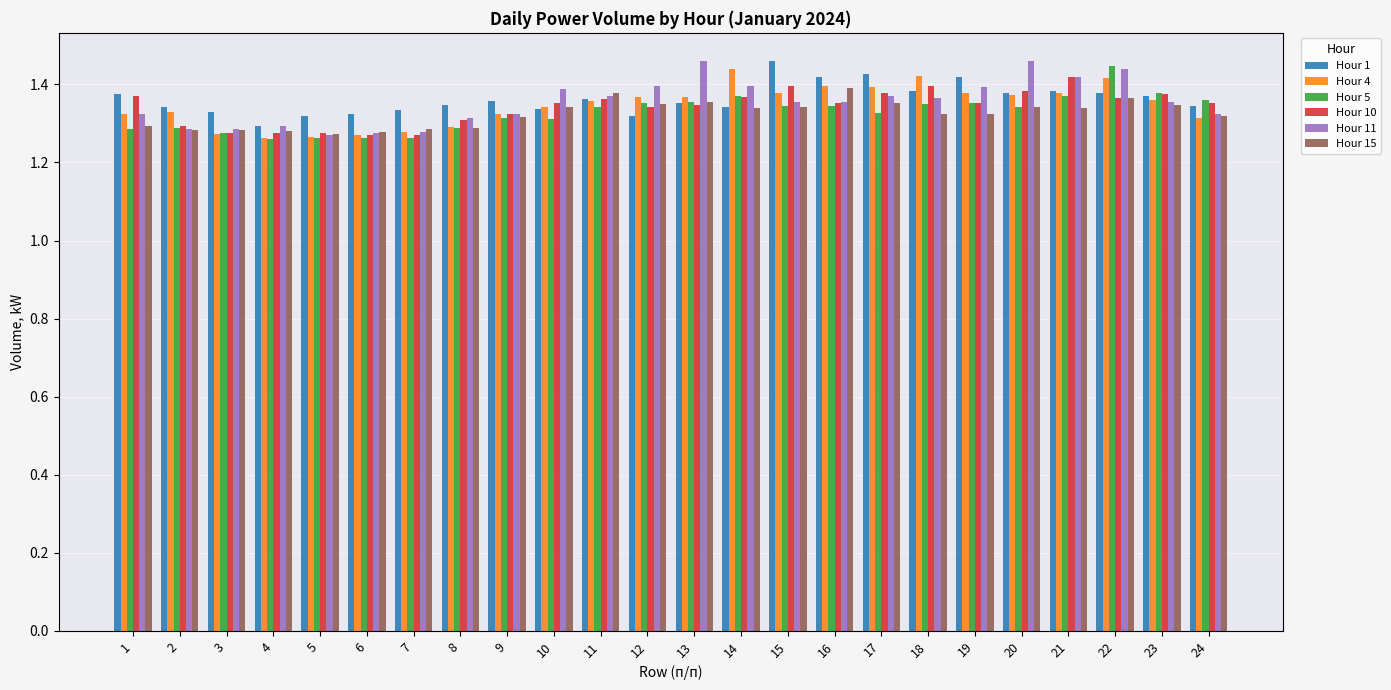

How many groups of bars are there?

24